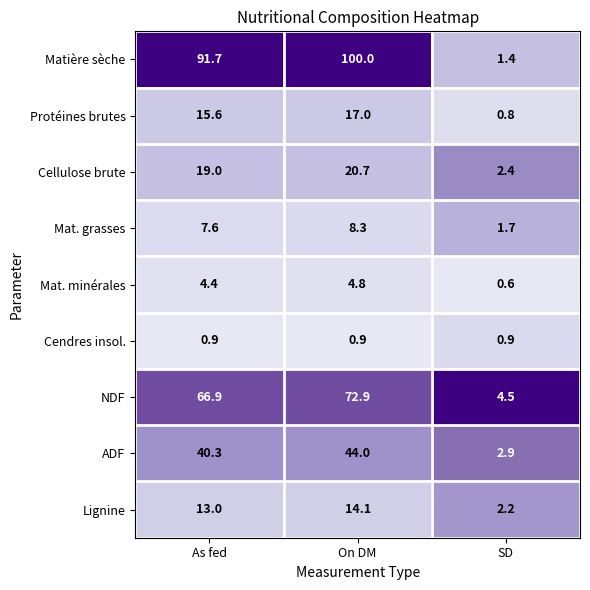

At SD, list the series in order from smallest to largest.

Mat. minérales, Protéines brutes, Cendres insol., Matière sèche, Mat. grasses, Lignine, Cellulose brute, ADF, NDF